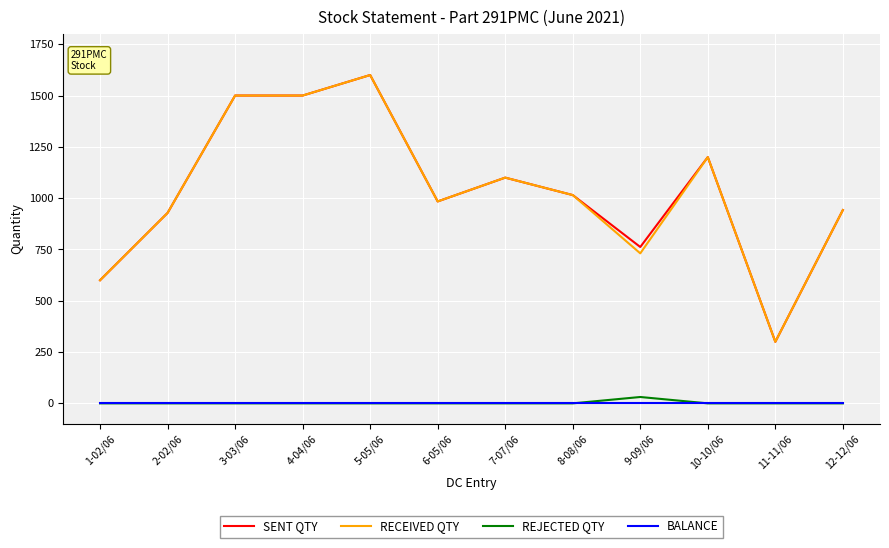

Is the value of SENT QTY at 11-11/06 greater than the value of RECEIVED QTY at 5-05/06?

No